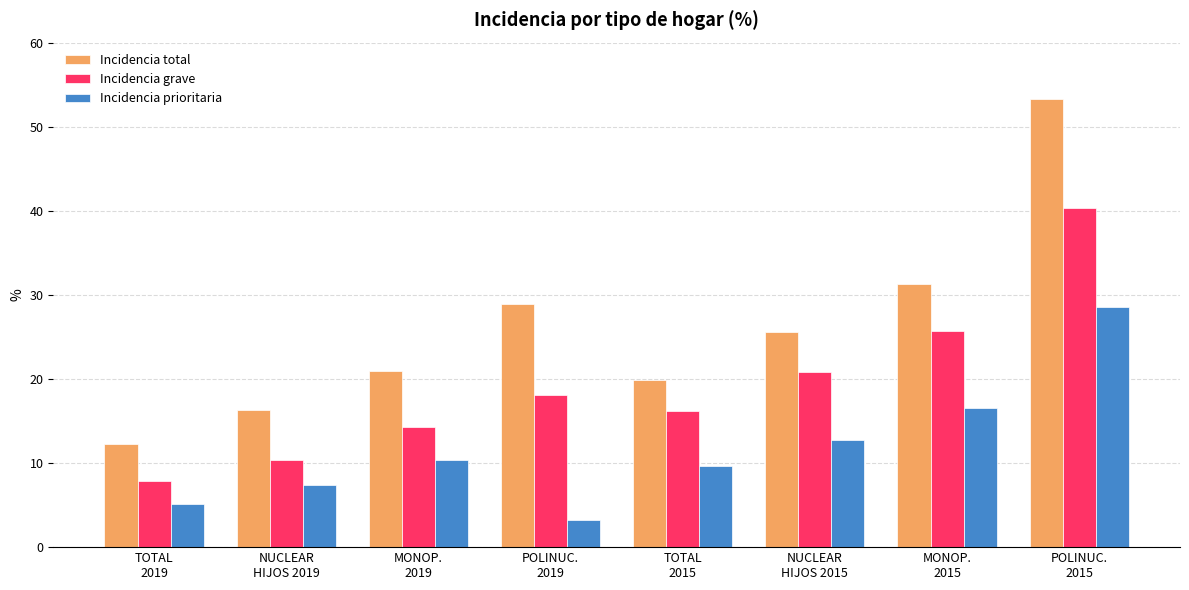

Which series has the largest range (max minus min)?

Incidencia total